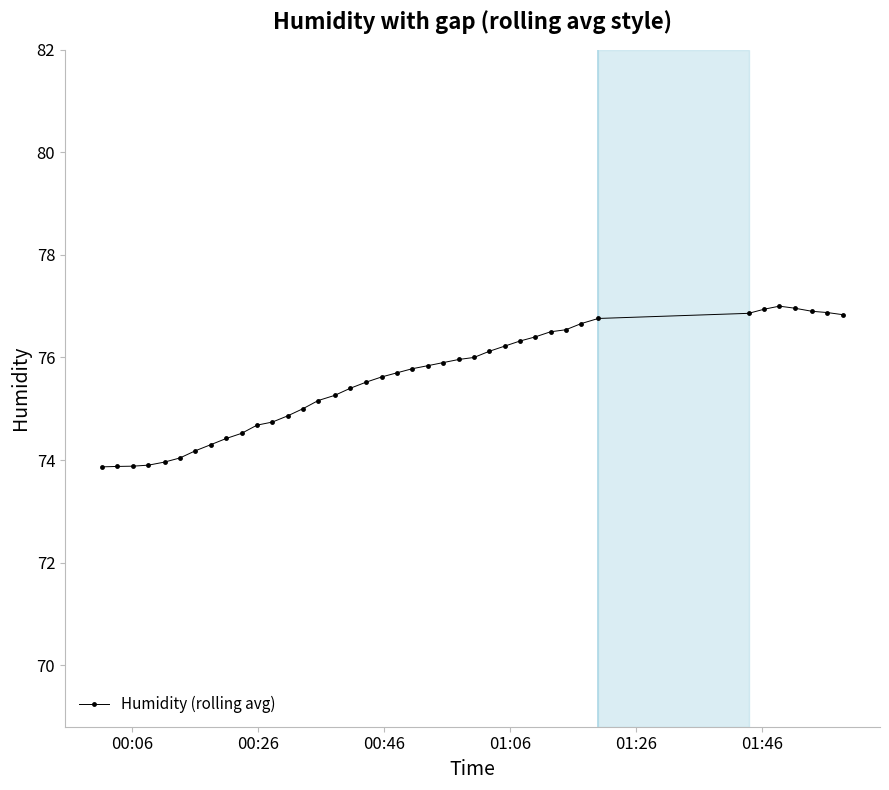

What is the minimum value shown in the chart?

73.9